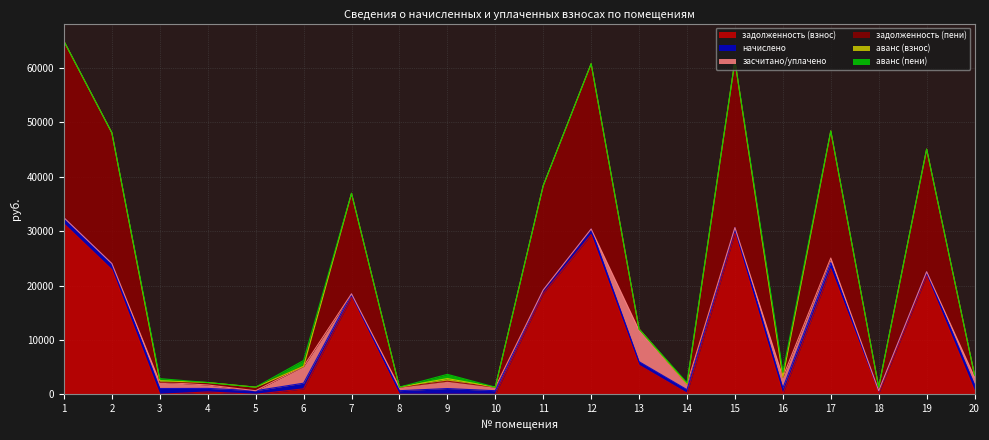

Between 4 and 5, which series saw the biggest shift?

засчитано/уплачено